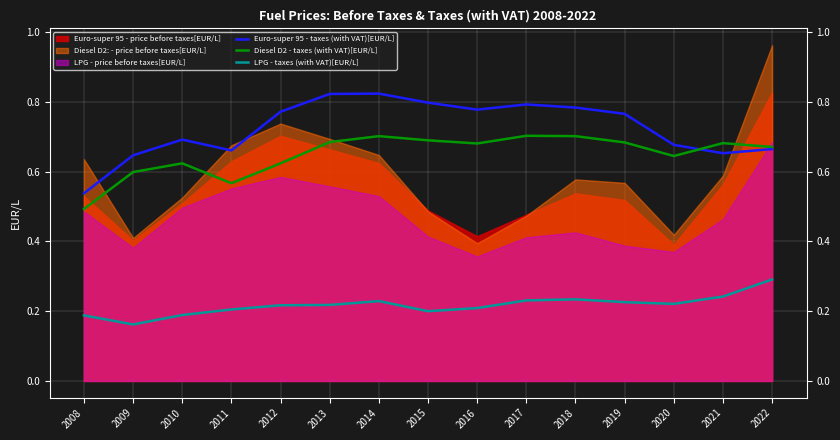

The value of Diesel D2 - taxes (with VAT)[EUR/L] at 2014 is 0.7. True or false?

True